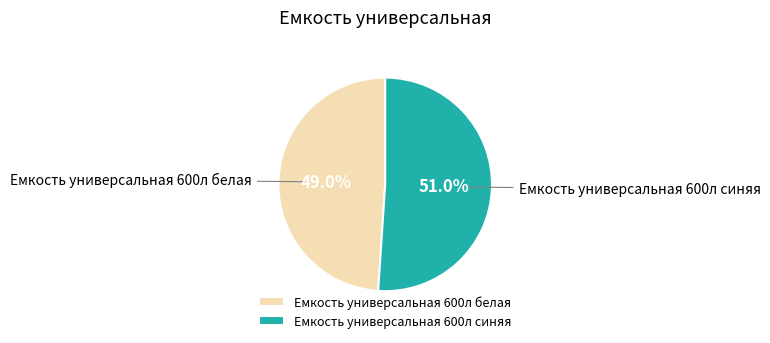

Is it true that Емкость универсальная 600л синяя is 60% of the pie?

False